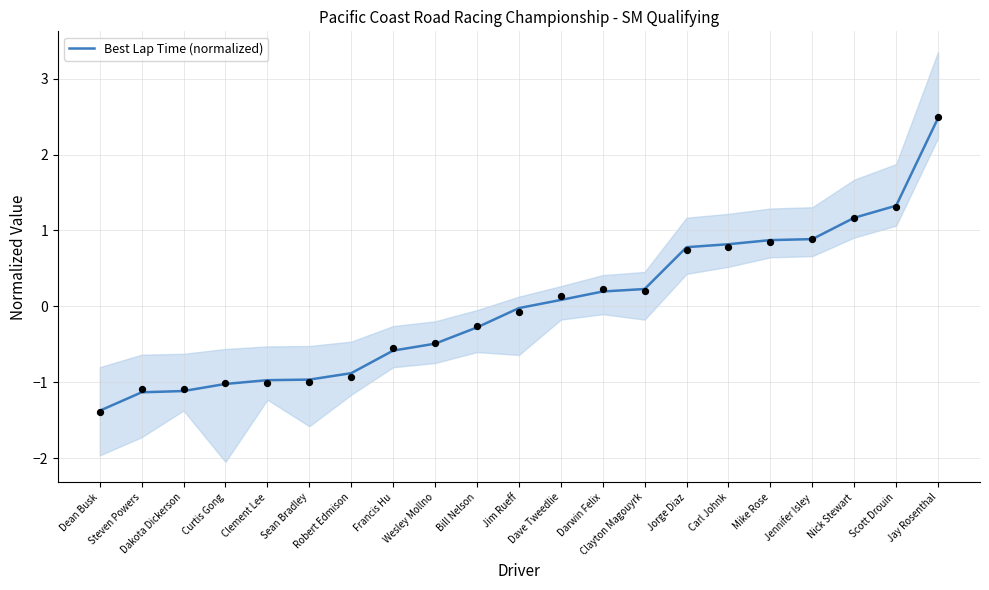

Which has a higher value, Dave Tweedlie or Steven Powers?

Dave Tweedlie